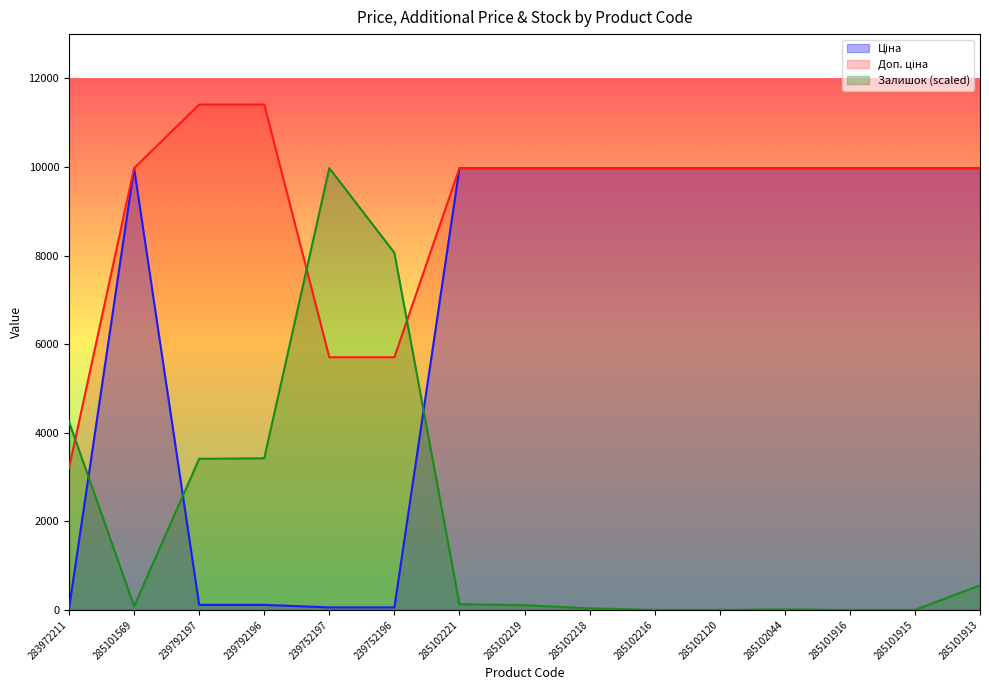

Is the value of Доп. ціна at 285101913 greater than the value of Ціна at 285102044?

No